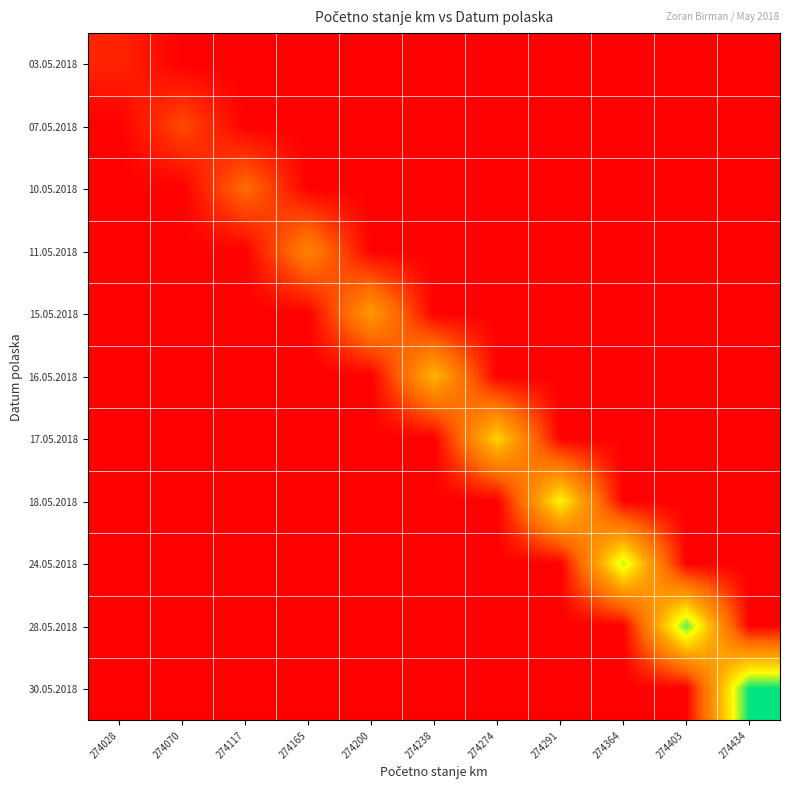

What is the greatest value displayed?

11